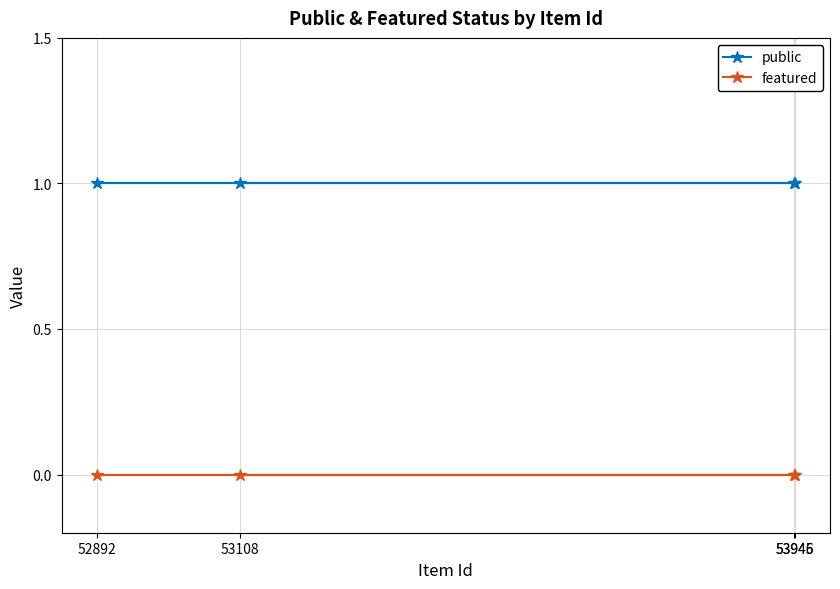

Which series has the largest total across all categories?

public